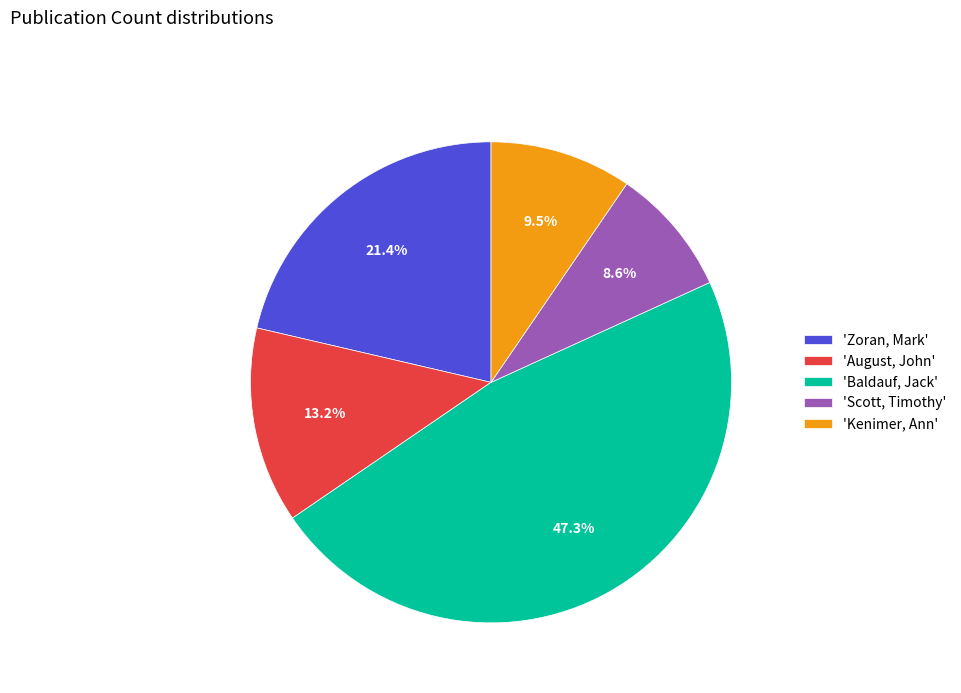

To the nearest percent, what is the difference between the largest and smallest slice percentages?

39%